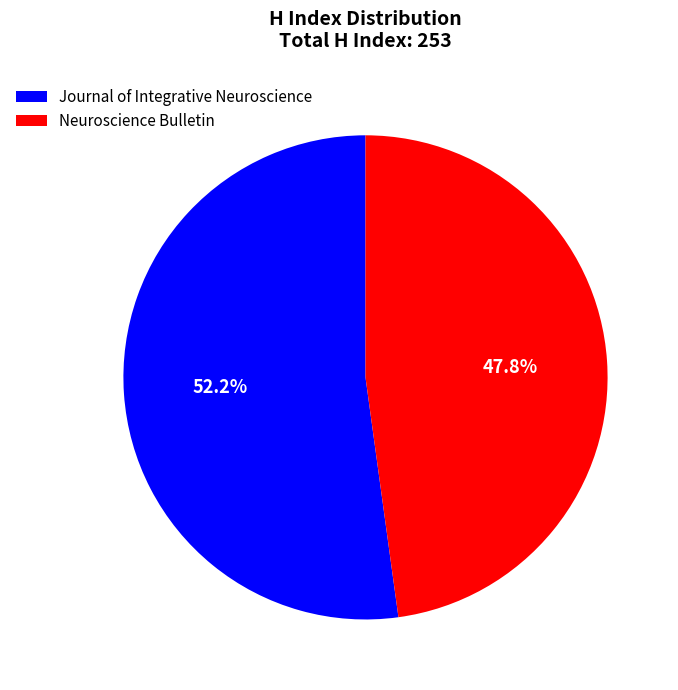

To the nearest percent, what is the difference between the Journal of Integrative Neuroscience and Neuroscience Bulletin slice percentages?

4%